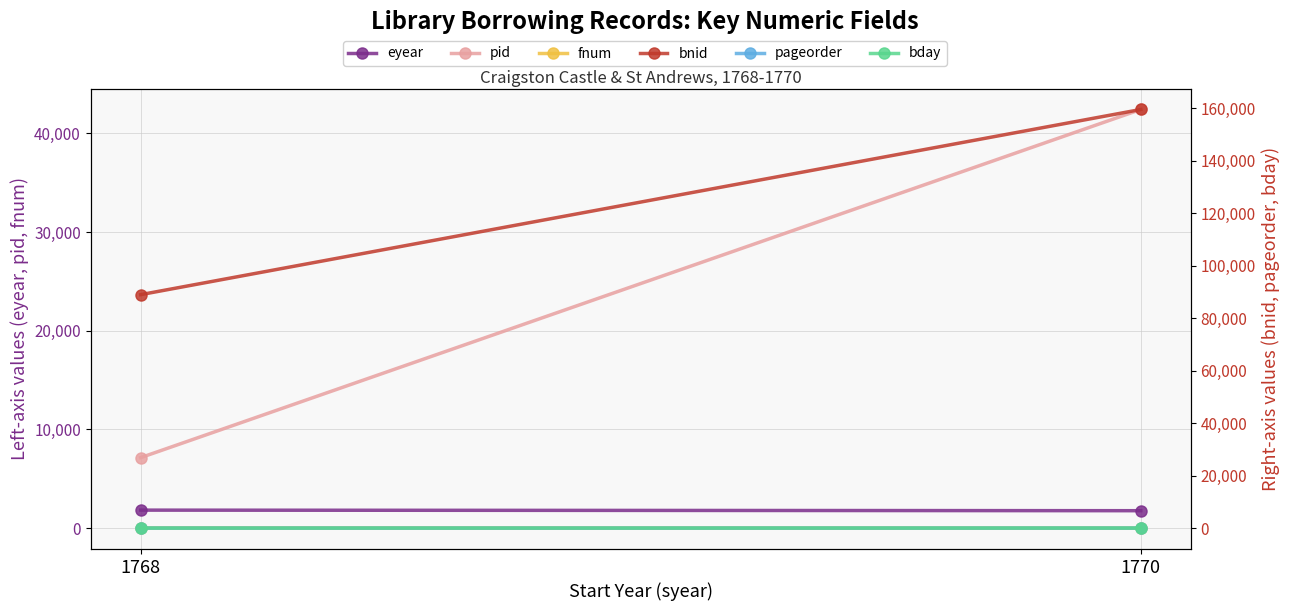

What is the difference between the bday values at 1768 and 1770?

7